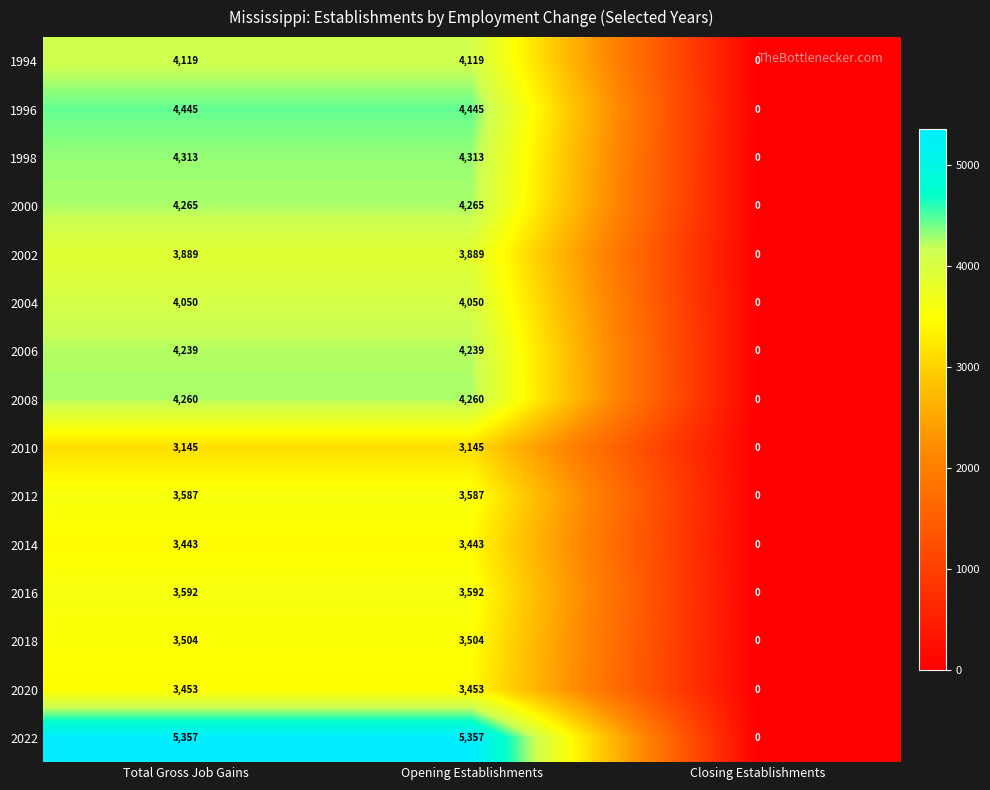

What is the average value of the 2014 series?

2295